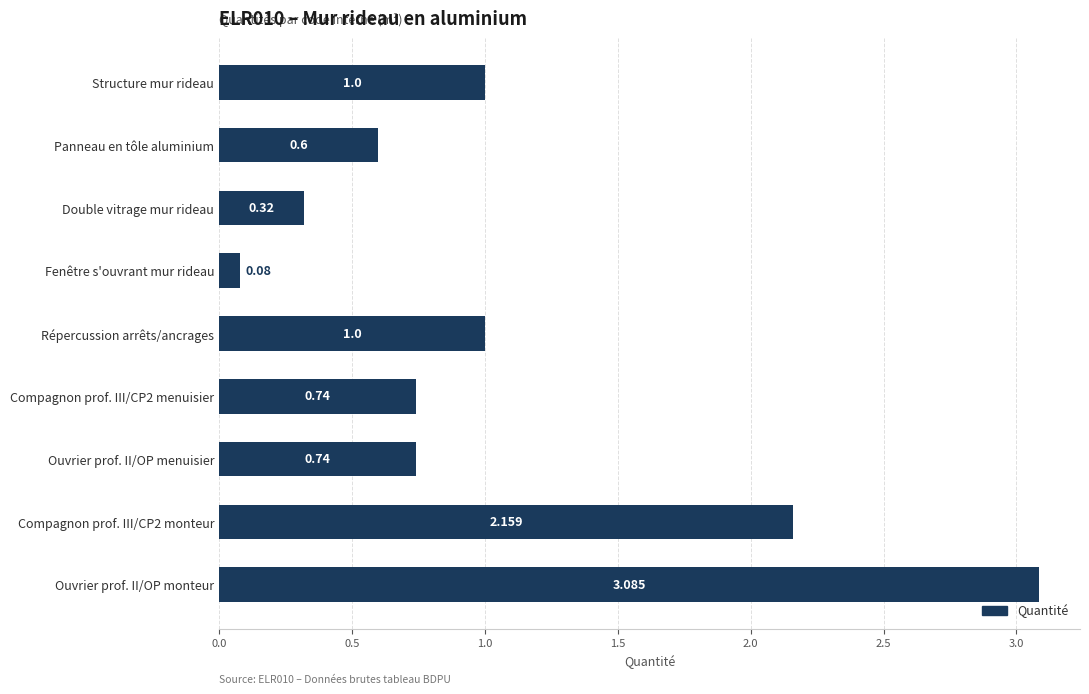

What is the label of the 2nd bar from the top?

Panneau en tôle aluminium